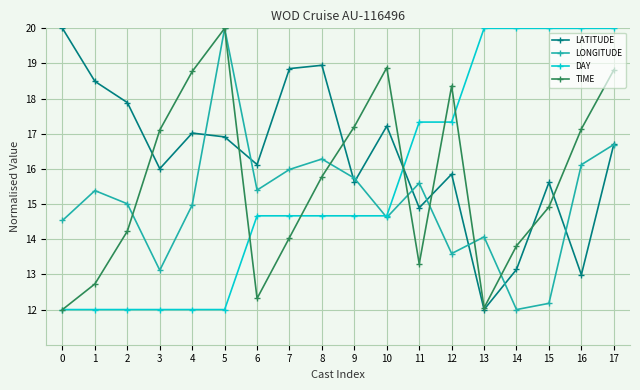

What is the approximate value of LATITUDE at 12?

15.9